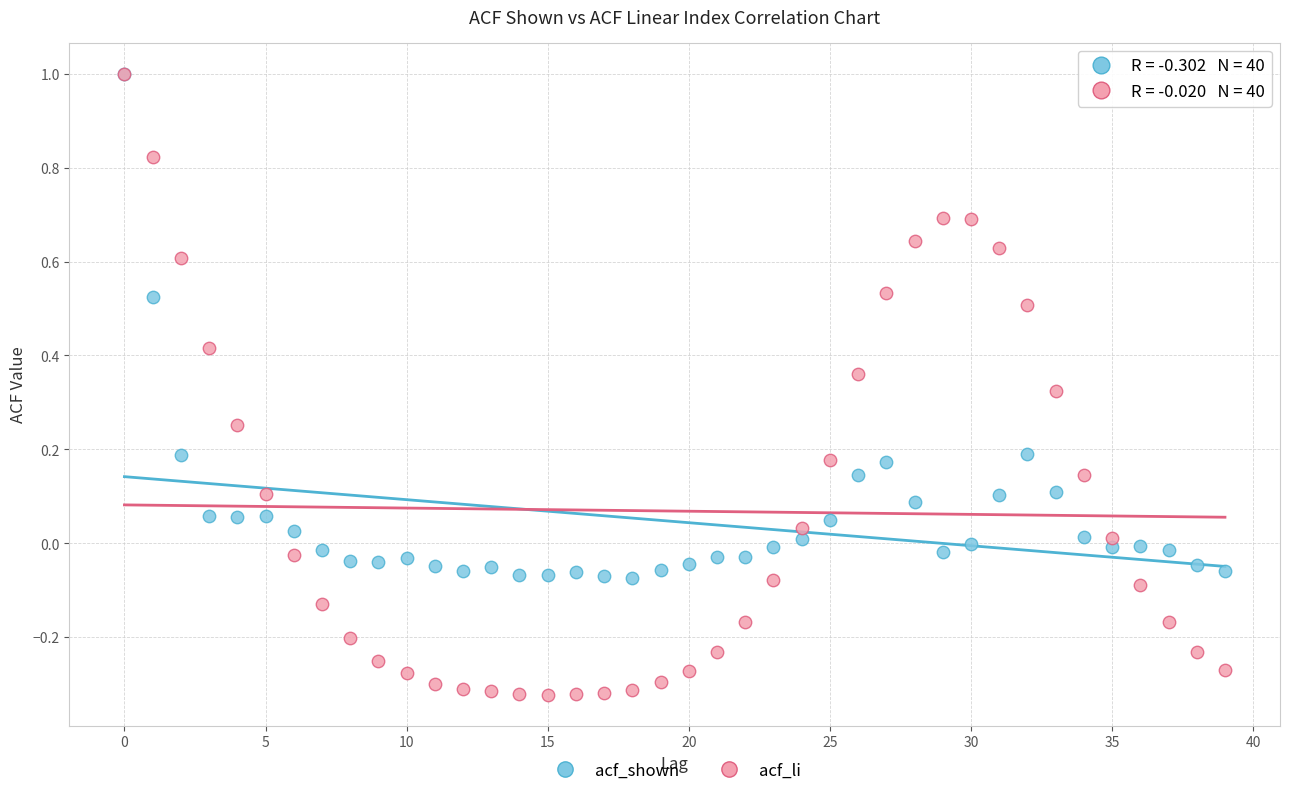

Which series reaches the minimum Y coordinate?

acf_li